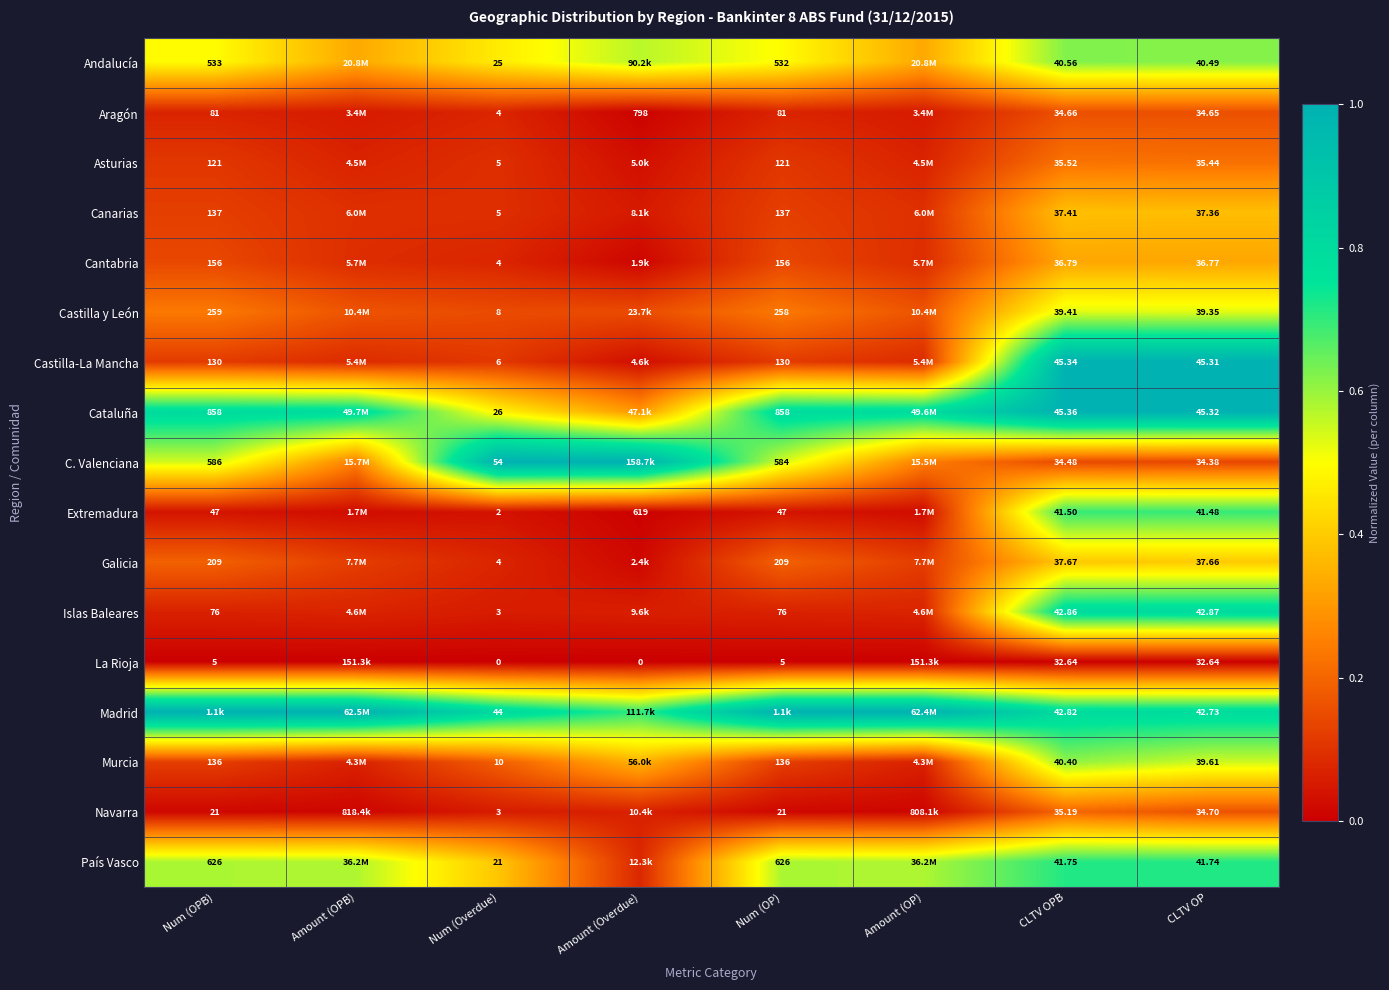

Is the value of Andalucía at Num (Overdue) greater than the value of La Rioja at CLTV OP?

No